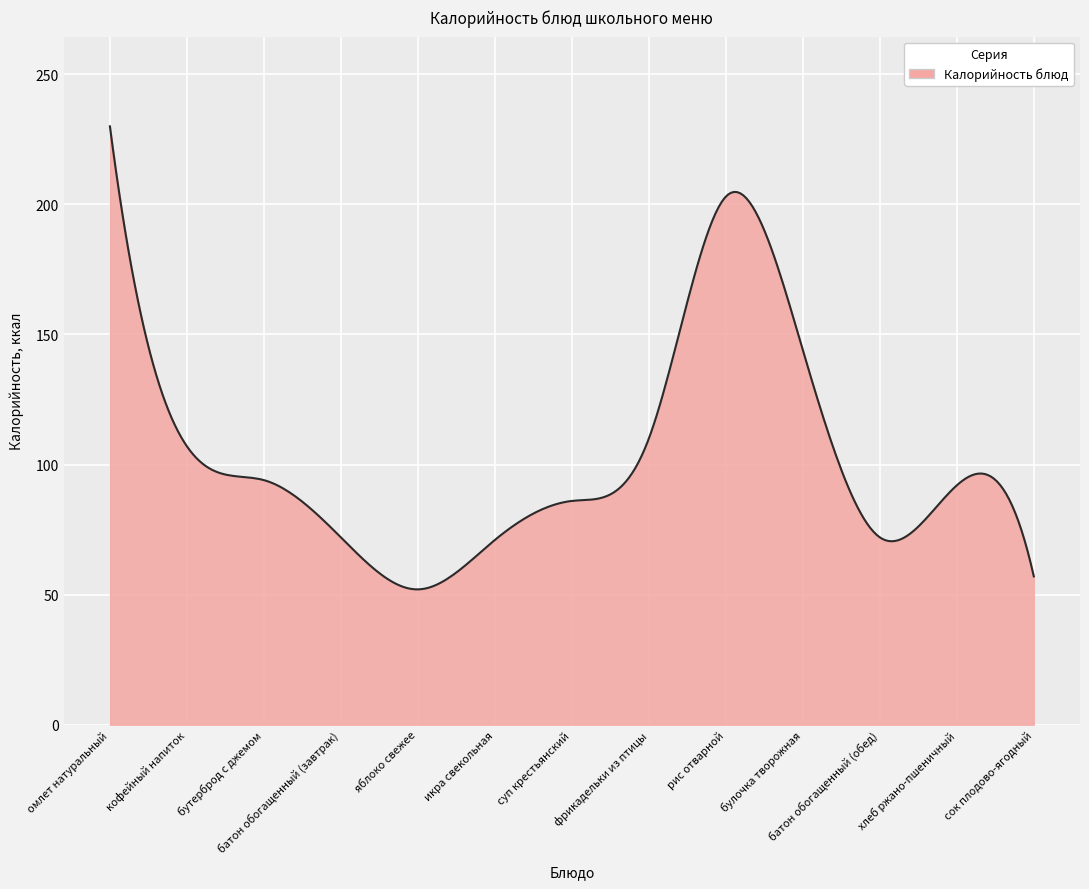

What is the average value?

103.3